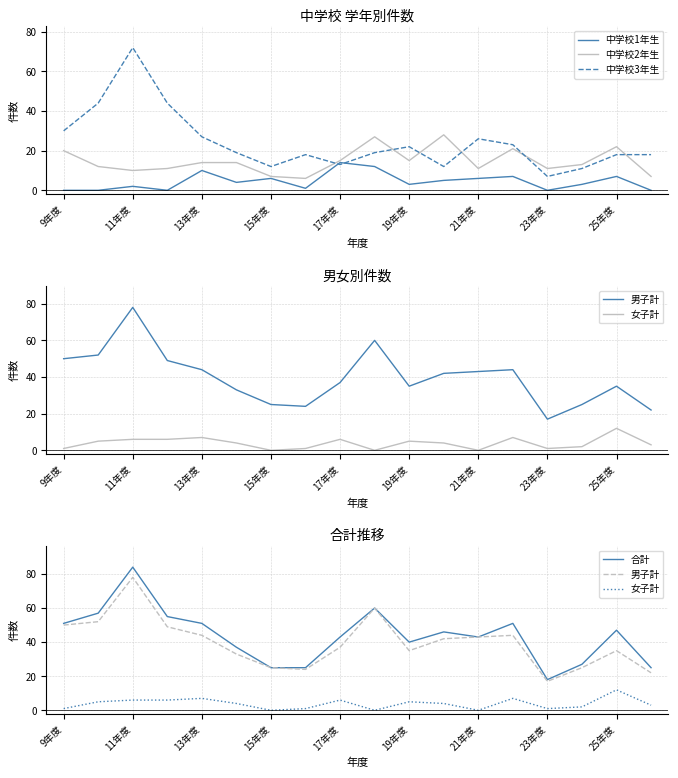

Where is the first local minimum for 中学校2年生?

11年度